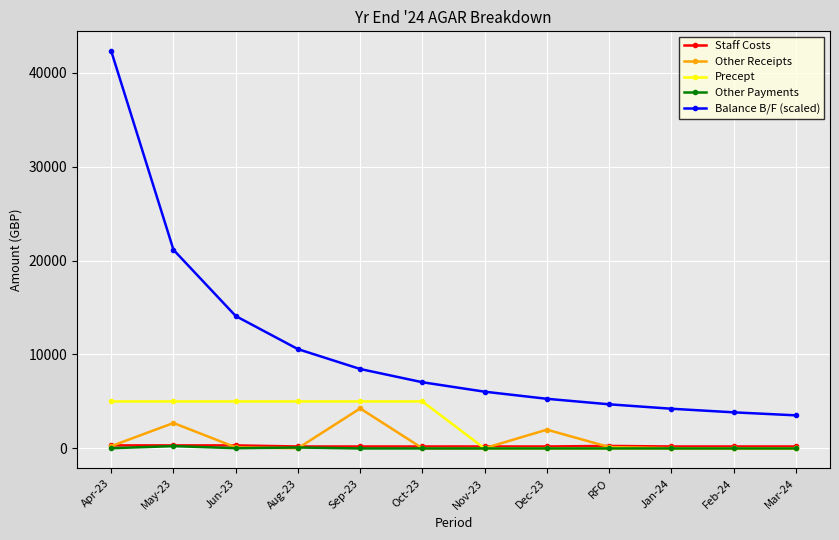

What is the average value of the Other Payments series?

33.7